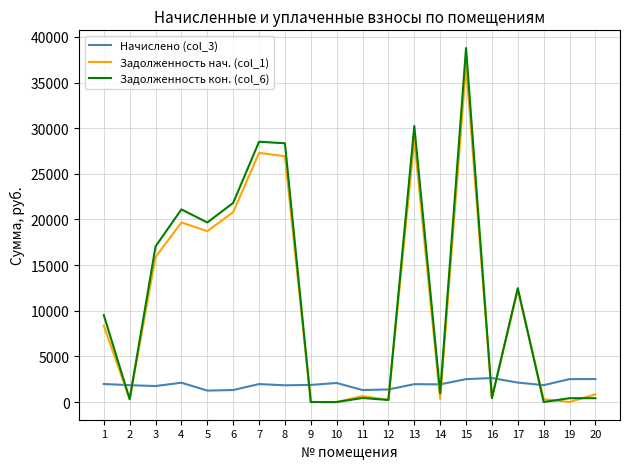

Which series has the largest range (max minus min)?

Задолженность кон. (col_6)